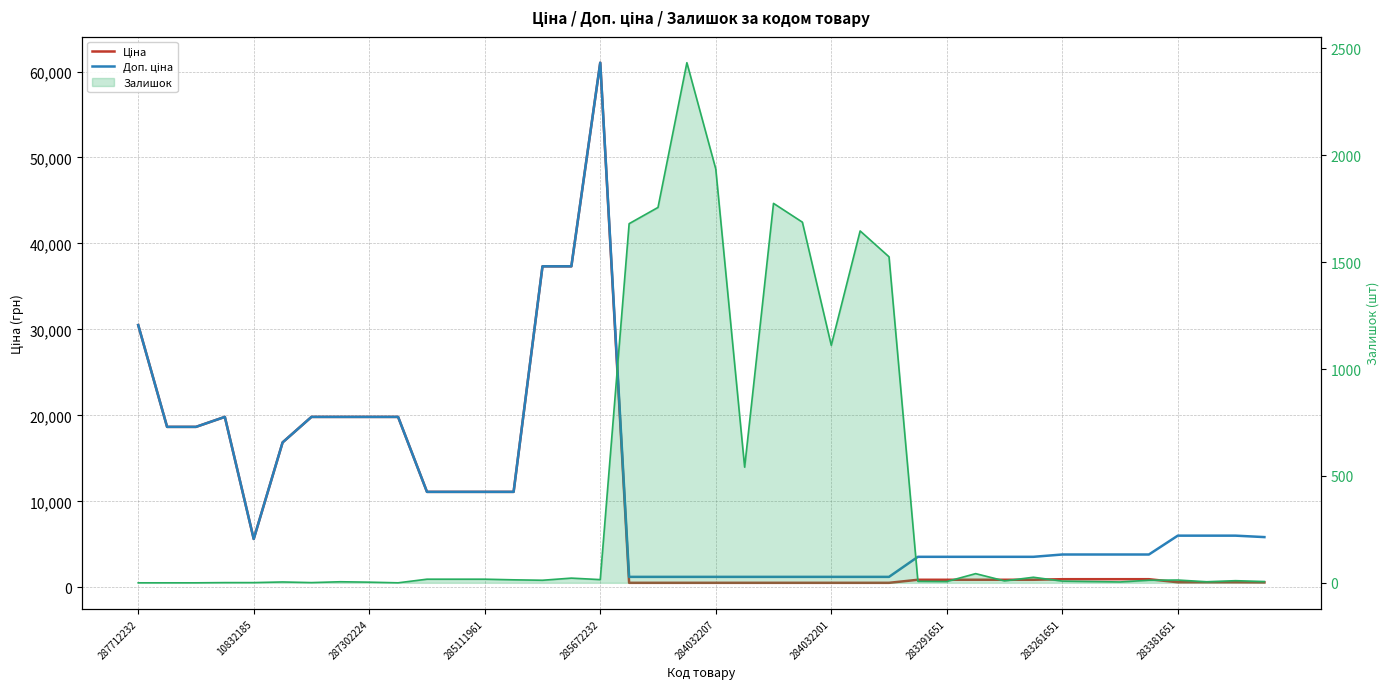

Which series changed the most between 284032201 and 22?

Ціна